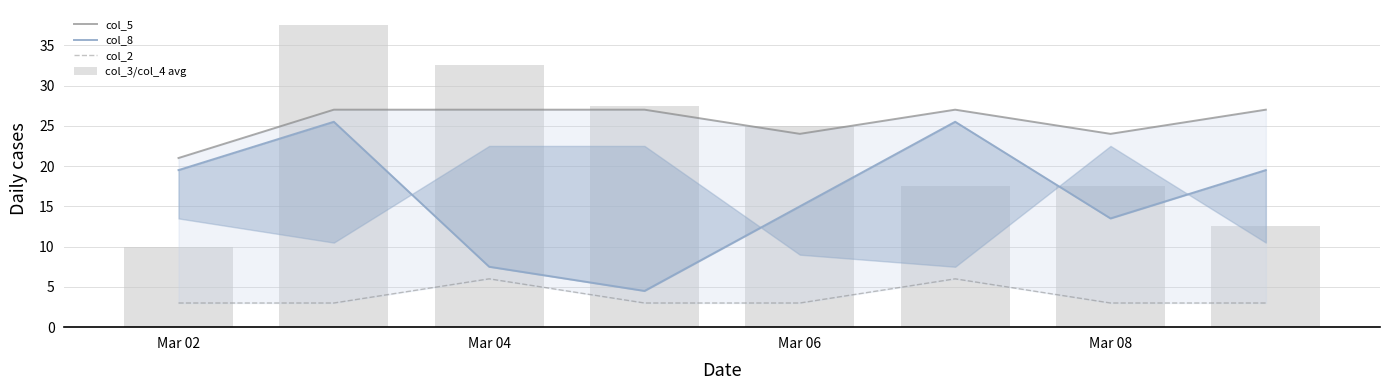

What position from the right is 5?

3